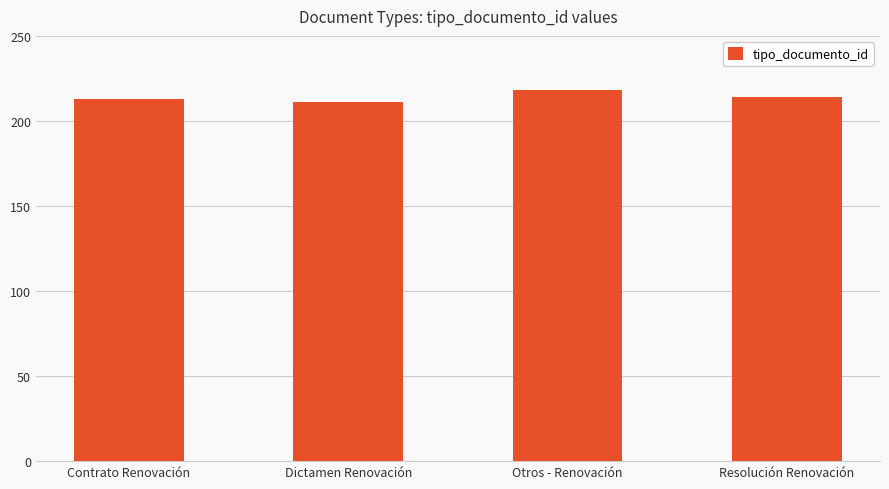

How many bars are there in total?

4